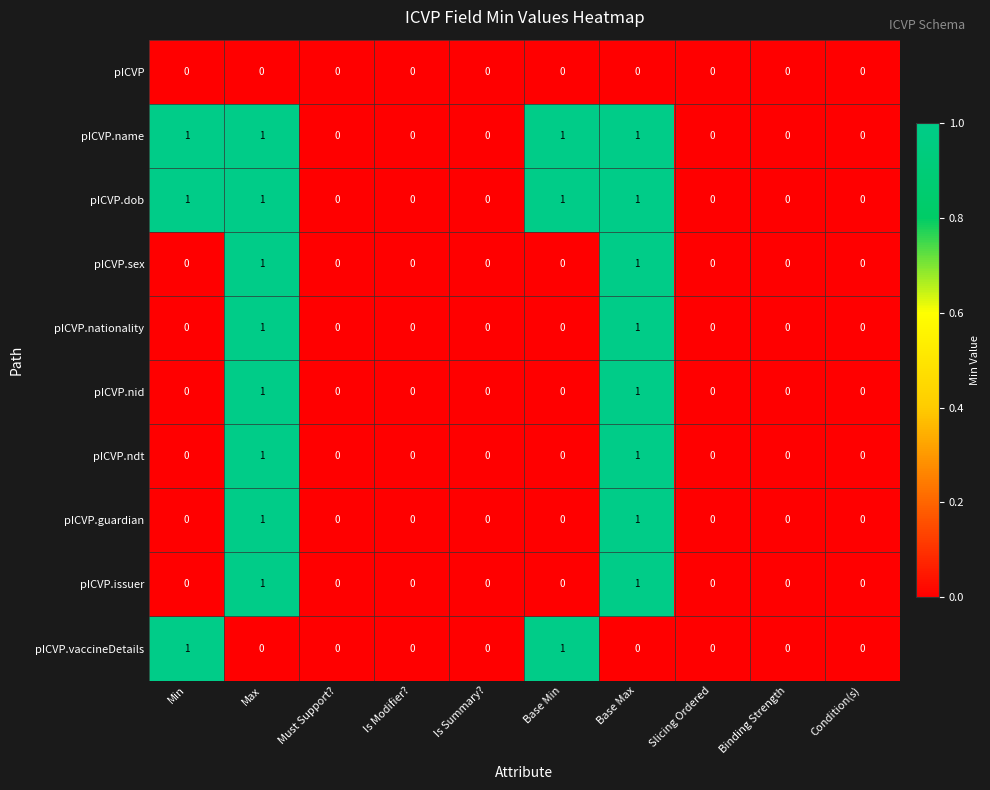

Is it true that pICVP.sex equals 1 at Is Summary??

False